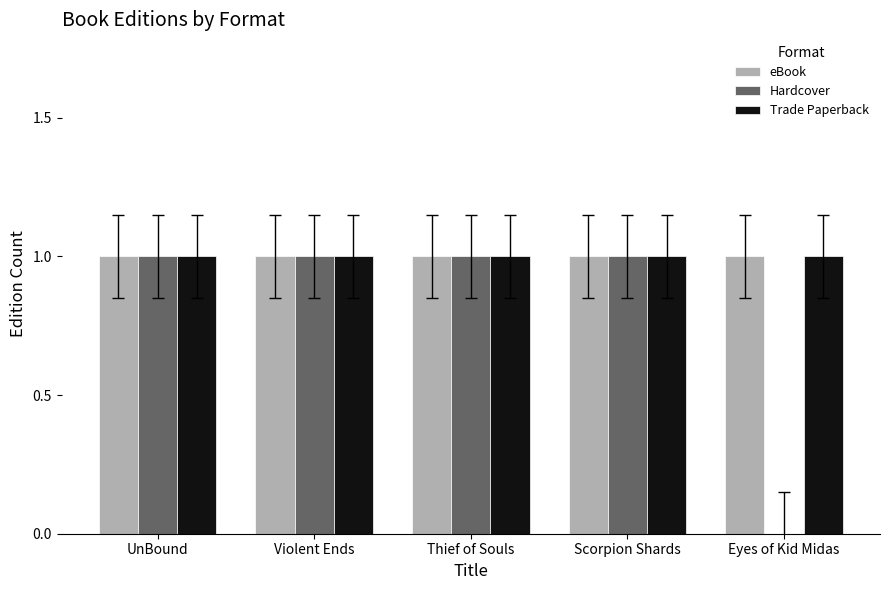

What is the sum of all Hardcover values?

4